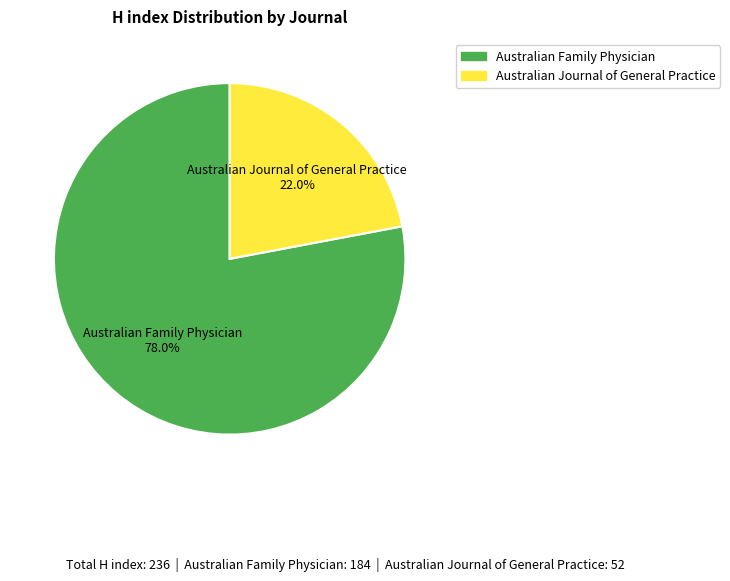

Which category has the biggest portion of the pie?

Australian Family Physician